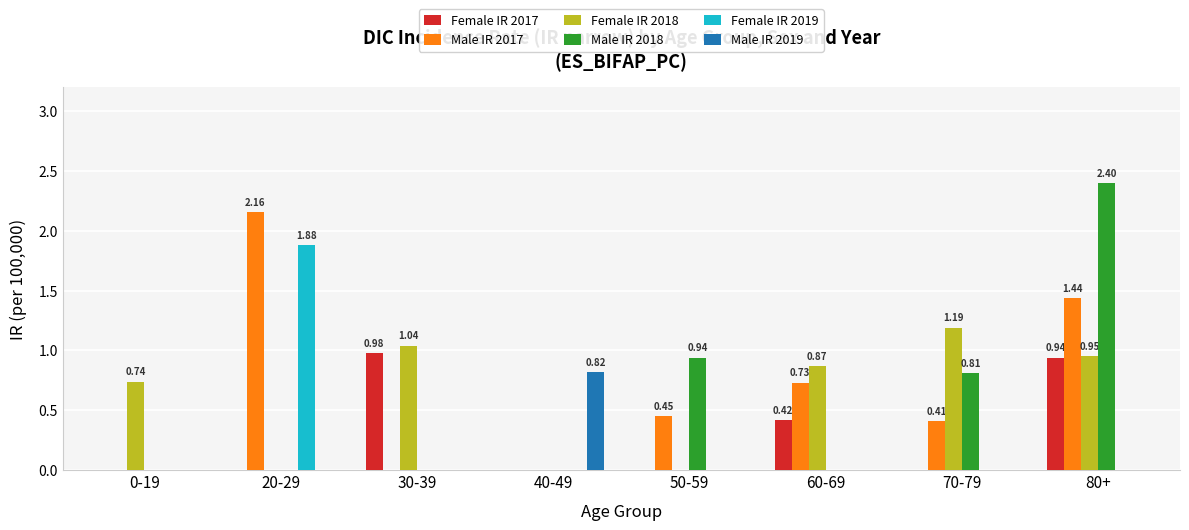

How many groups of bars are there?

8